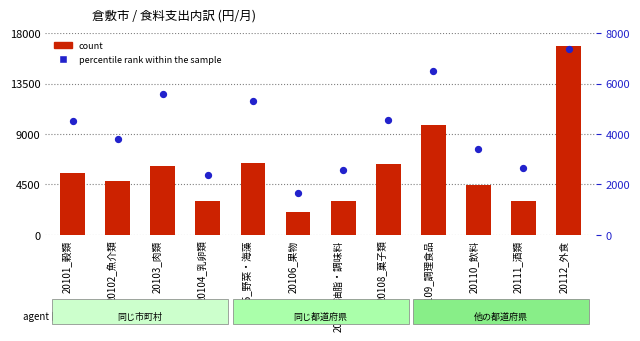

At how many categories does at least one series exceed 14682?

1